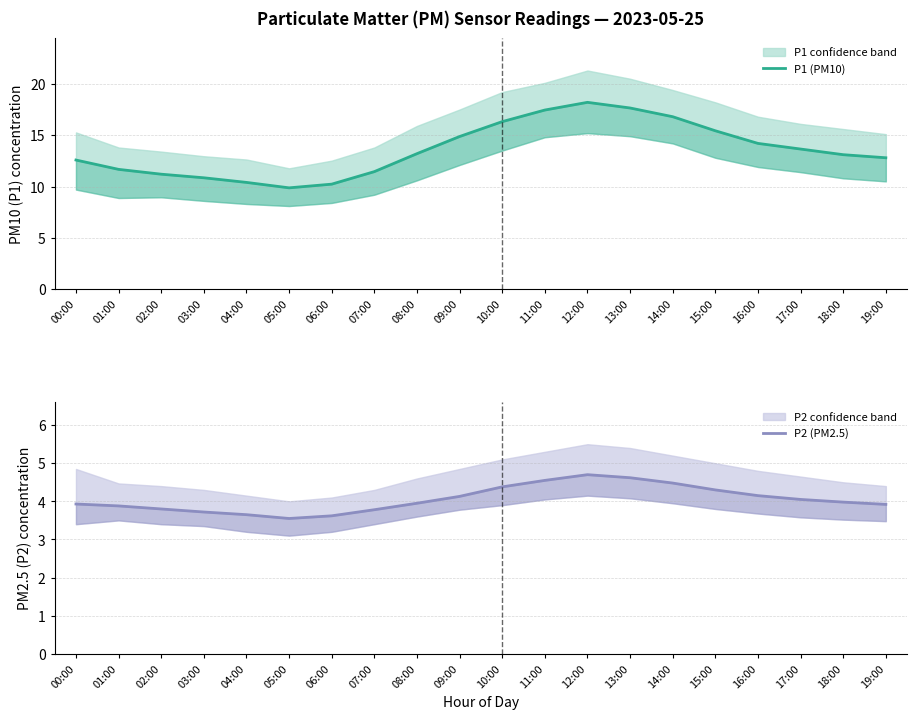

What is the lowest value of the P1 (PM10) series?

9.9